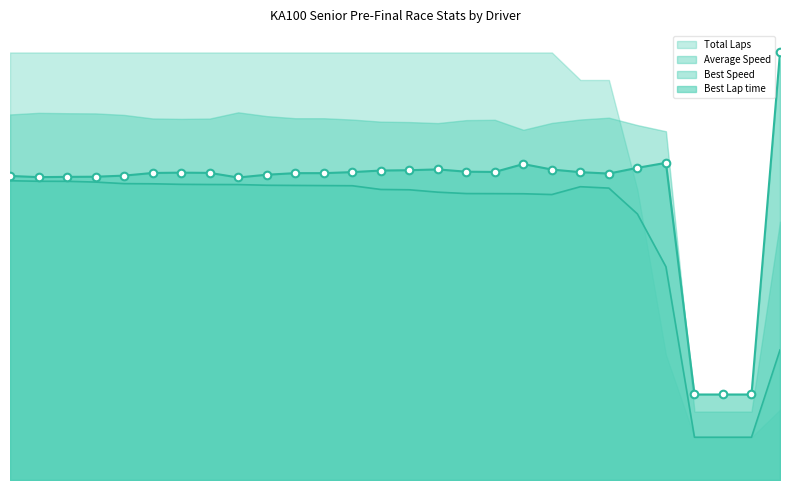

Which series reaches the minimum Y coordinate?

Average Speed